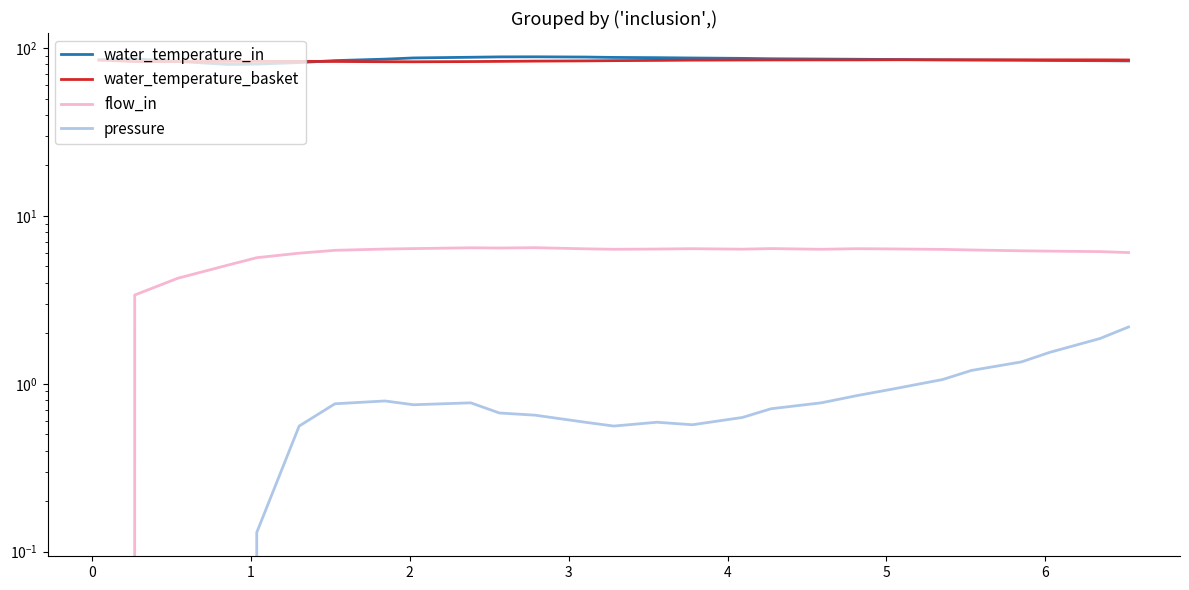

What are all the series names shown in the legend?

water_temperature_in, water_temperature_basket, flow_in, pressure